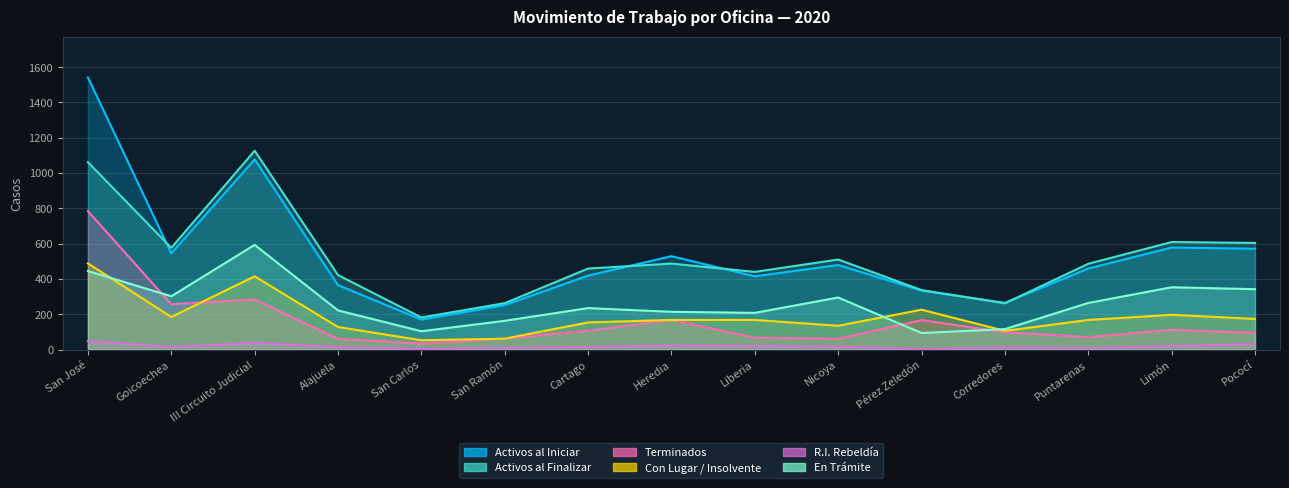

Which category has the highest value in the En Trámite series?

III Circuito Judicial